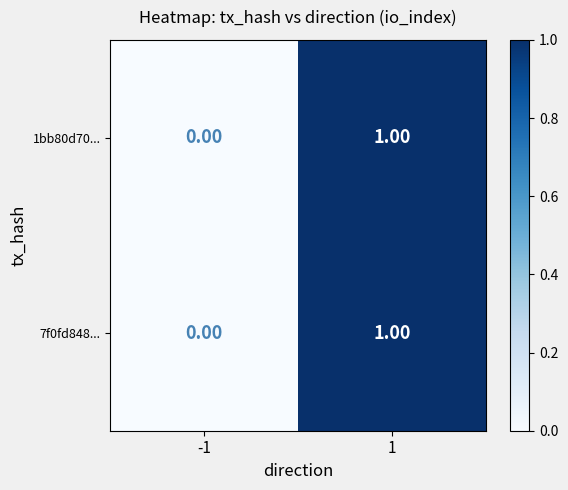

Rank the categories by 7f0fd848... value from lowest to highest.

-1, 1